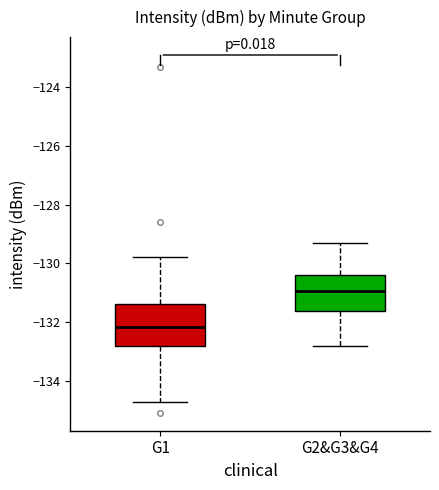

Which box's median line is the lowest?

G1